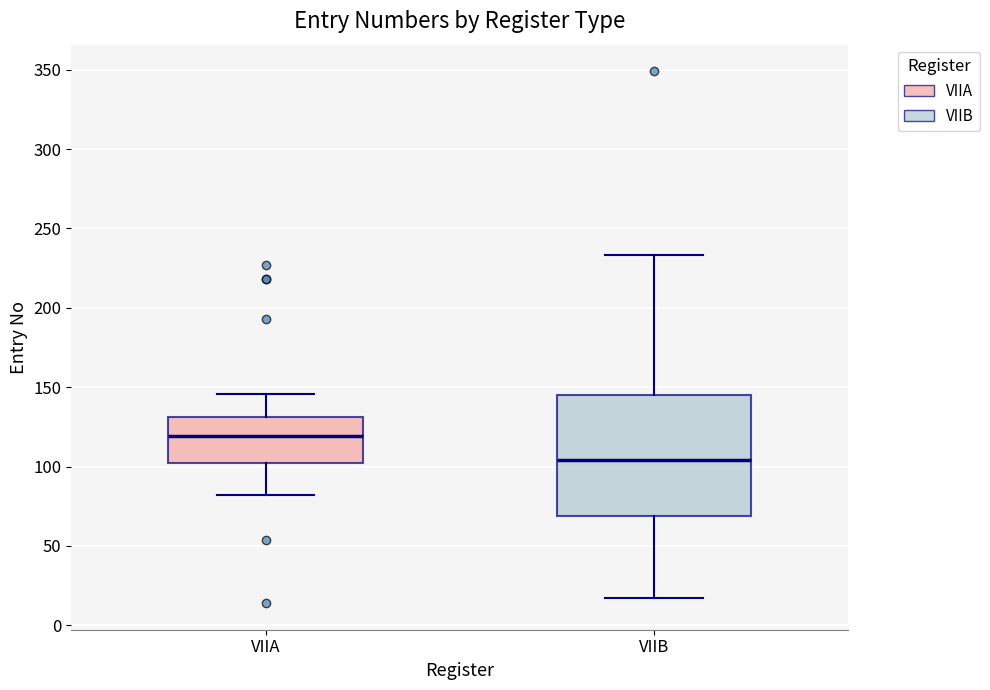

Comparing the boxes themselves (not the whiskers), which one is the tallest?

VIIB